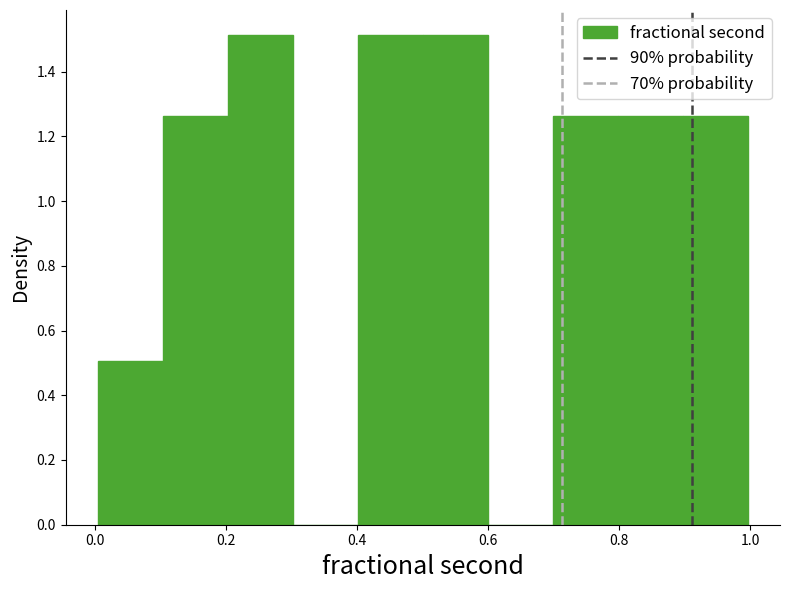

Reading left to right, transcribe this chart: for each bar, give the range it covers on the x-axis and its height. Neither the bar edges nor the heights are printed on the chart, so give them approximately, as read against the axes.

0.0 to 0.1: 0.50
0.1 to 0.2: 1.26
0.2 to 0.3: 1.52
0.3 to 0.4: 0
0.4 to 0.5: 1.52
0.5 to 0.6: 1.52
0.6 to 0.7: 0
0.7 to 0.8: 1.26
0.8 to 0.9: 1.26
0.9 to 1.0: 1.26